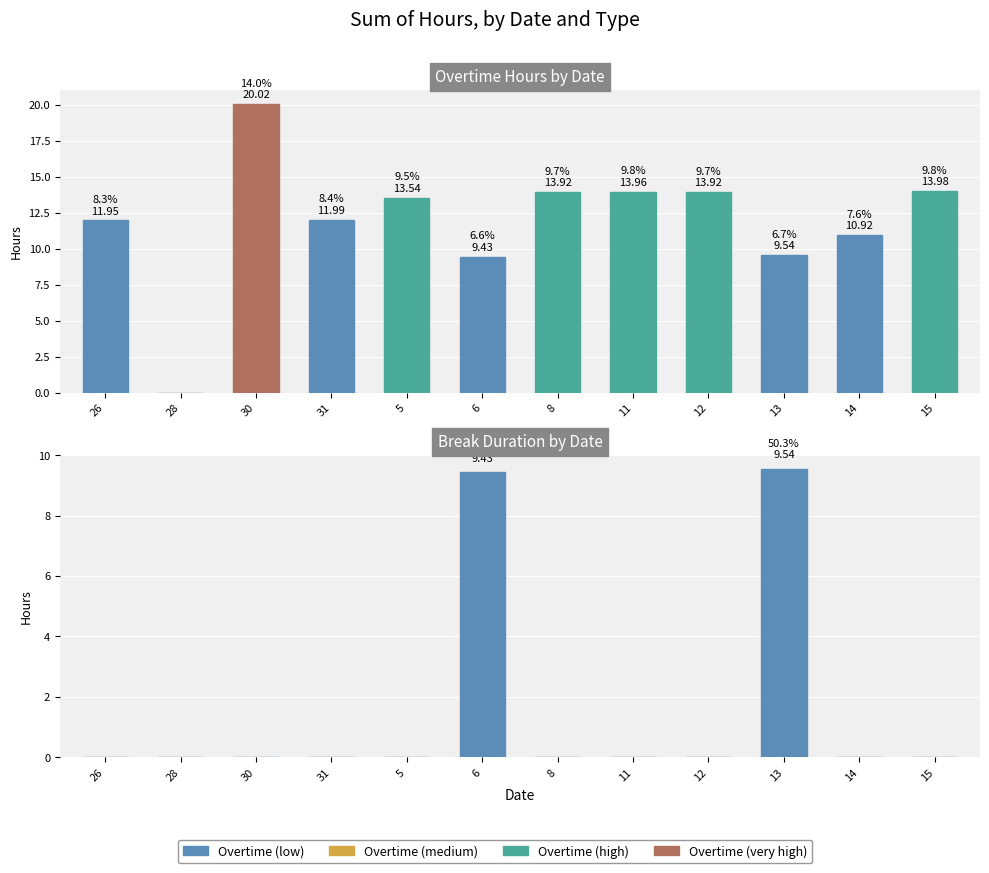

At which category does the chart reach its peak across all series?

30